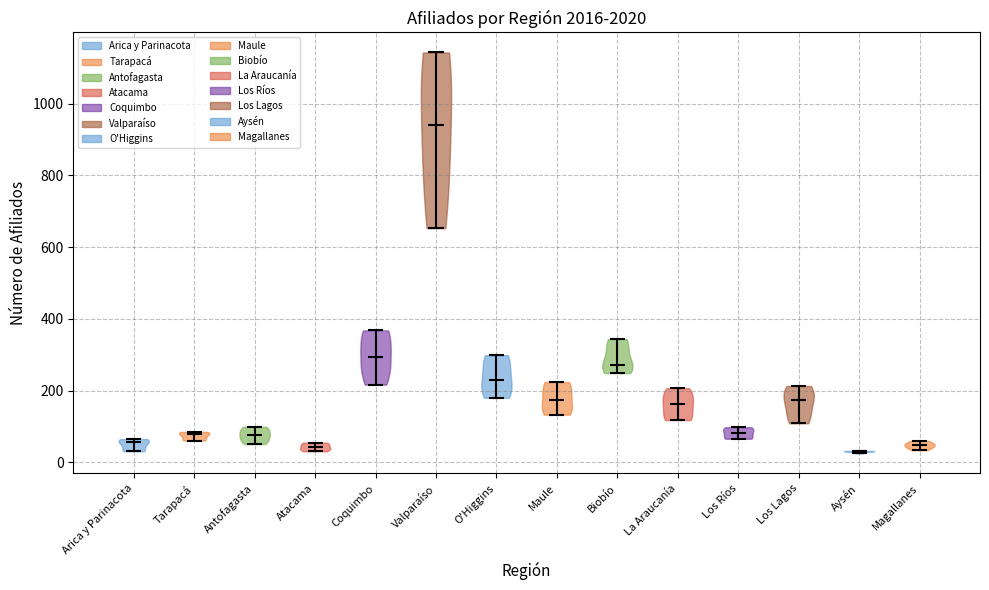

Reading left to right, read every violin against the y-axis: where its median line is, and the lowest and highest points it reaches. The values are not printed on the chart, so give them approximately, as read against the axis.

Arica y Parinacota: median line 60, lowest point 40, highest point 60
Tarapacá: median line 80, lowest point 60, highest point 80
Antofagasta: median line 80, lowest point 60, highest point 100
Atacama: median line 40, lowest point 40, highest point 60
Coquimbo: median line 300, lowest point 220, highest point 360
Valparaíso: median line 940, lowest point 660, highest point 1140
O'Higgins: median line 240, lowest point 180, highest point 300
Maule: median line 180, lowest point 140, highest point 220
Biobío: median line 280, lowest point 240, highest point 340
La Araucanía: median line 160, lowest point 120, highest point 200
Los Ríos: median line 80, lowest point 60, highest point 100
Los Lagos: median line 180, lowest point 100, highest point 220
Aysén: median line 40, lowest point 20, highest point 40
Magallanes: median line 40, lowest point 40, highest point 60